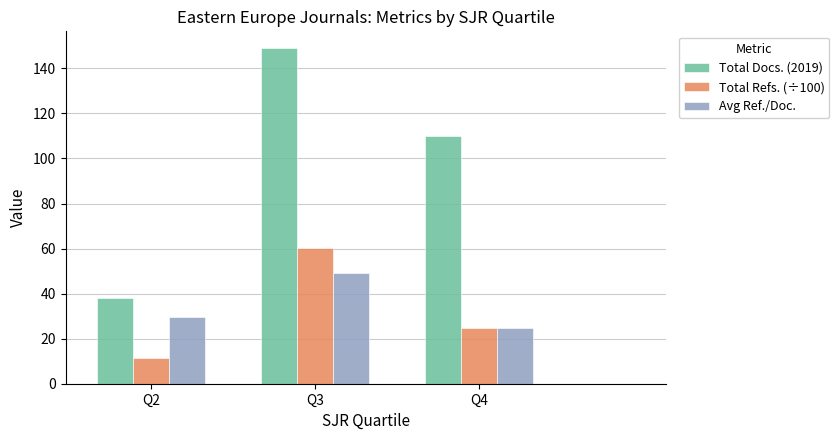

How many Total Docs. (2019) values are between 38 and 149?

3